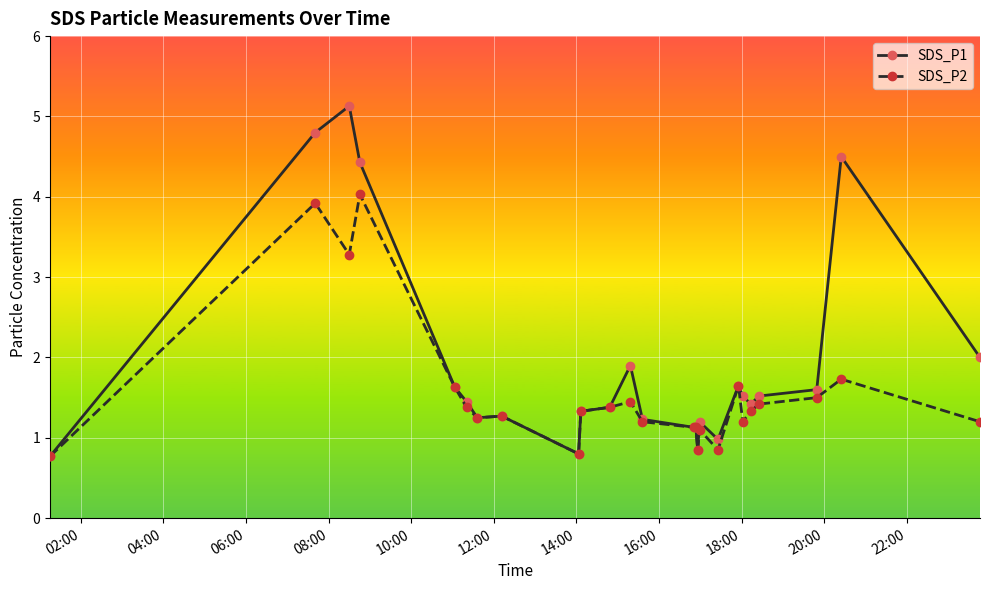

Which series has the largest range (max minus min)?

SDS_P1